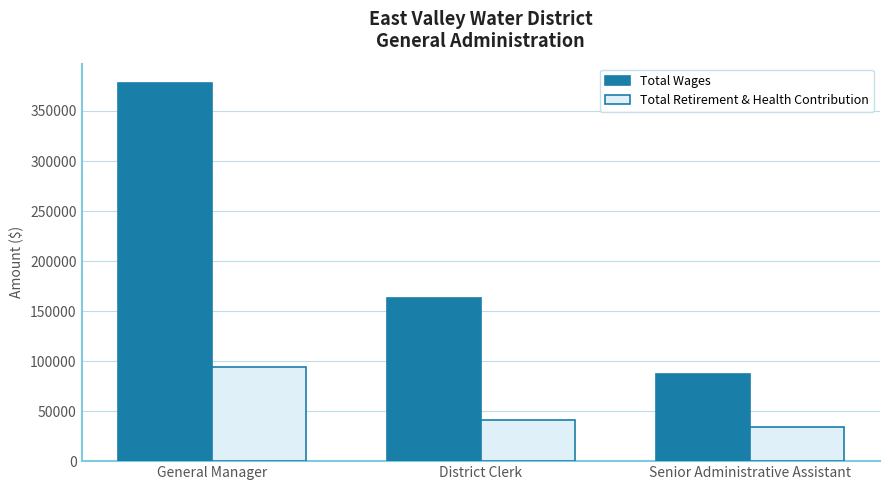

List the series in order of their overall mean, lowest first.

Total Retirement & Health Contribution, Total Wages